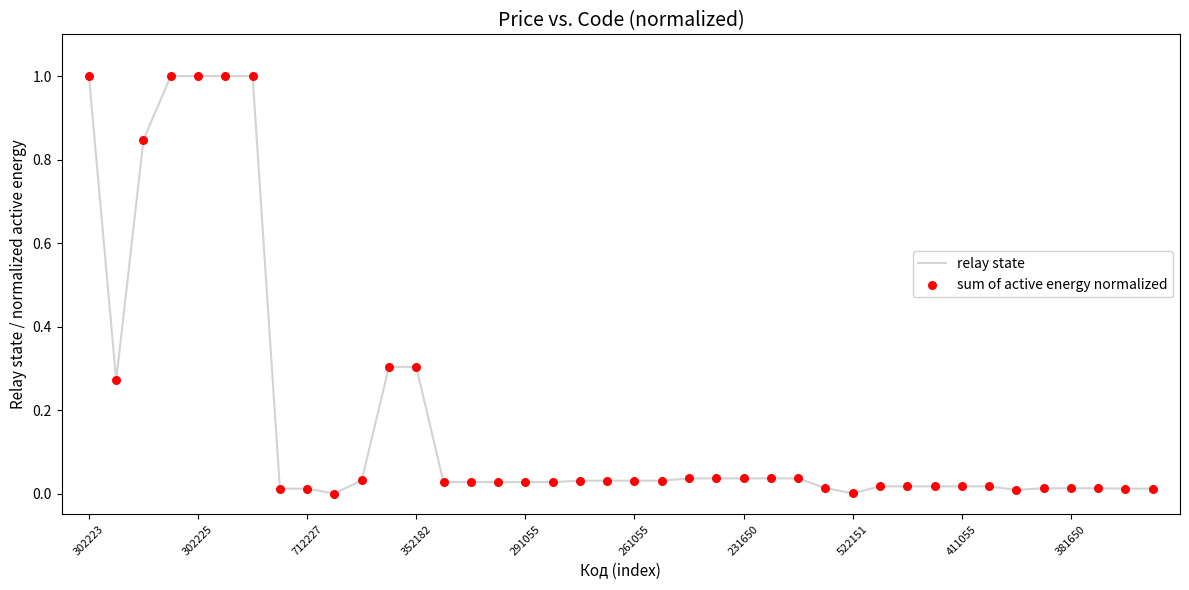

What is the greatest value displayed?

1.0